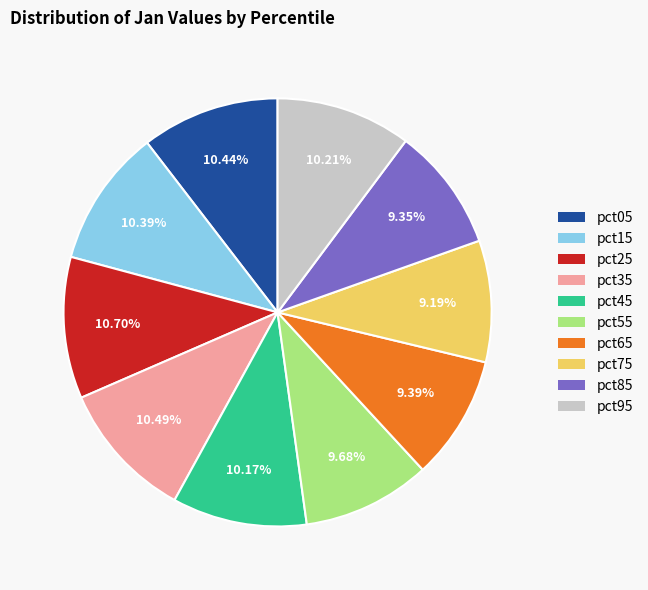

Count the number of slices in the pie.

10